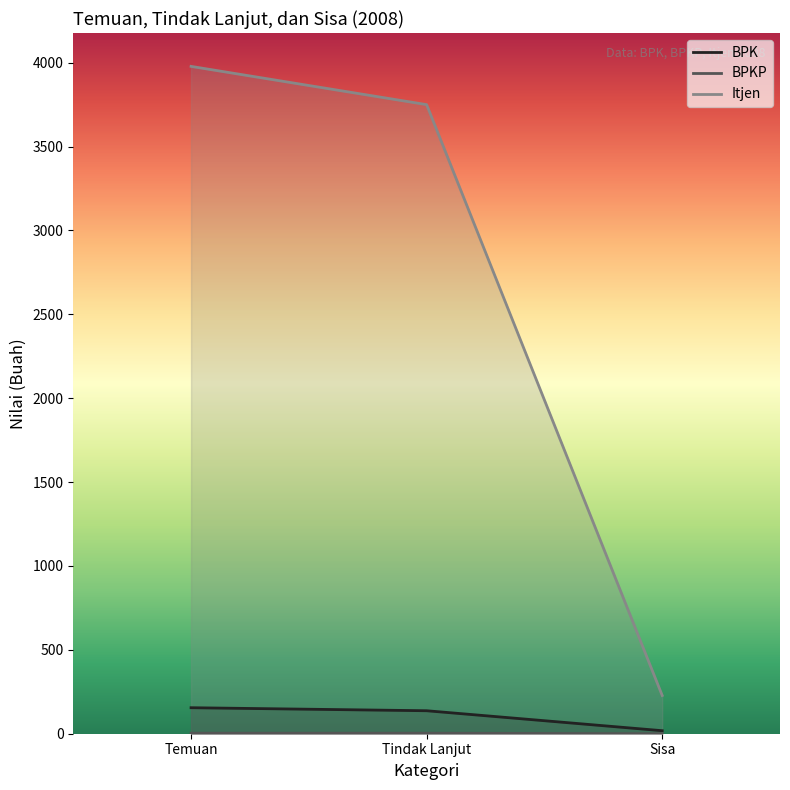

Reading left to right, extract all data points from this chart.

BPK: Temuan=155	Tindak Lanjut=137	Sisa=18
BPKP: Temuan=3	Tindak Lanjut=3	Sisa=0
Itjen: Temuan=3978	Tindak Lanjut=3750	Sisa=228